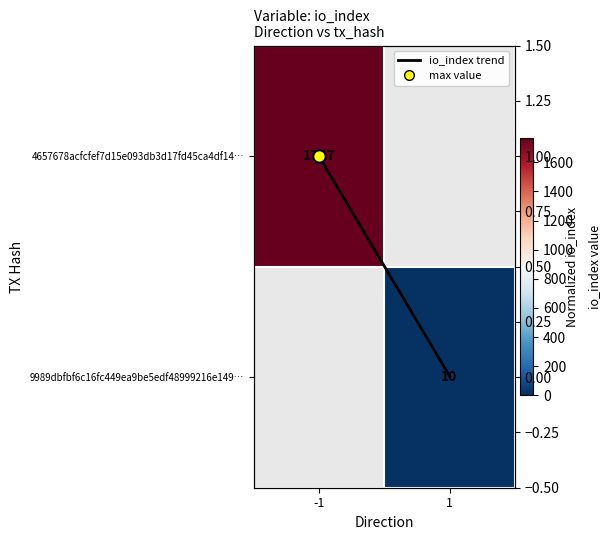

What value does the 4657678acfcfef7d15e093db3d17fd45ca4df14… series have at -1?

1767.0